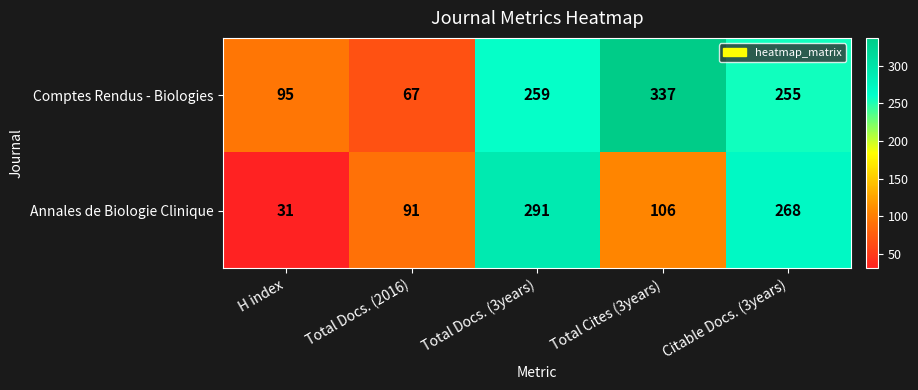

Read the Comptes Rendus - Biologies value at Total Cites (3years), to the nearest 5.

335